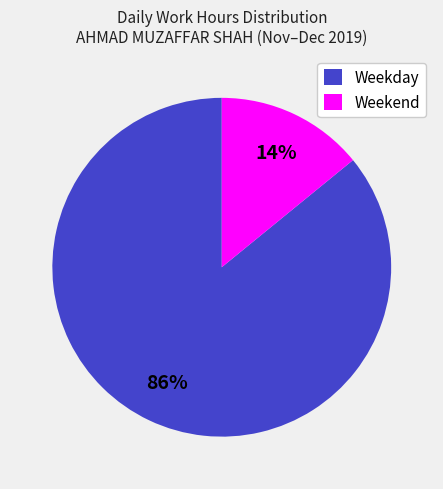

To the nearest percent, what is the difference between the largest and smallest slice percentages?

72%